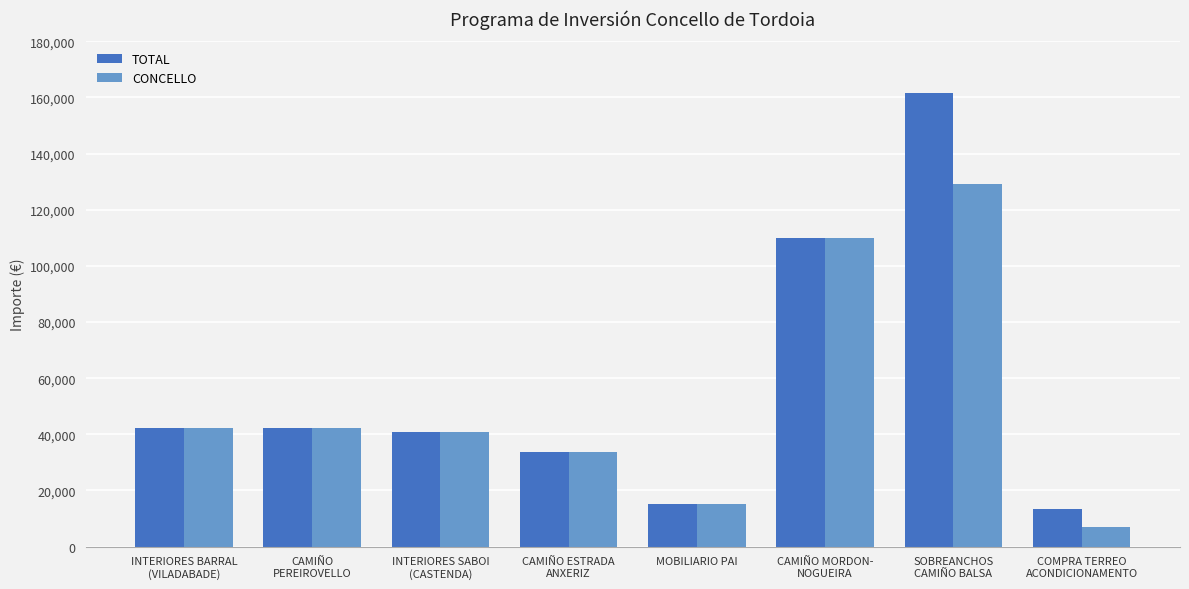

What is the average value of the TOTAL series?

57355.1